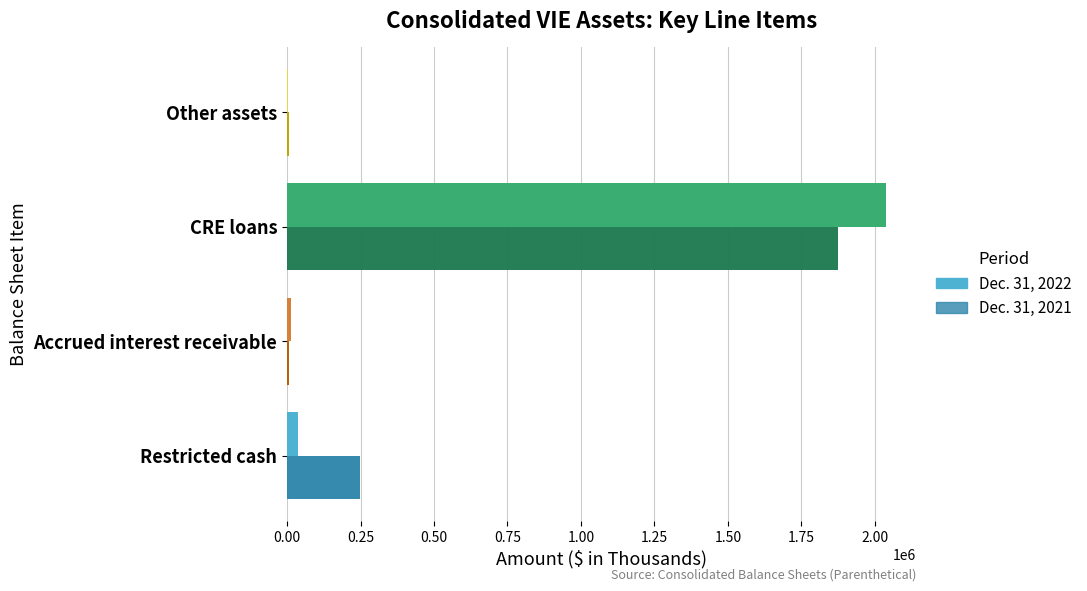

What is the greatest value displayed?

2038787